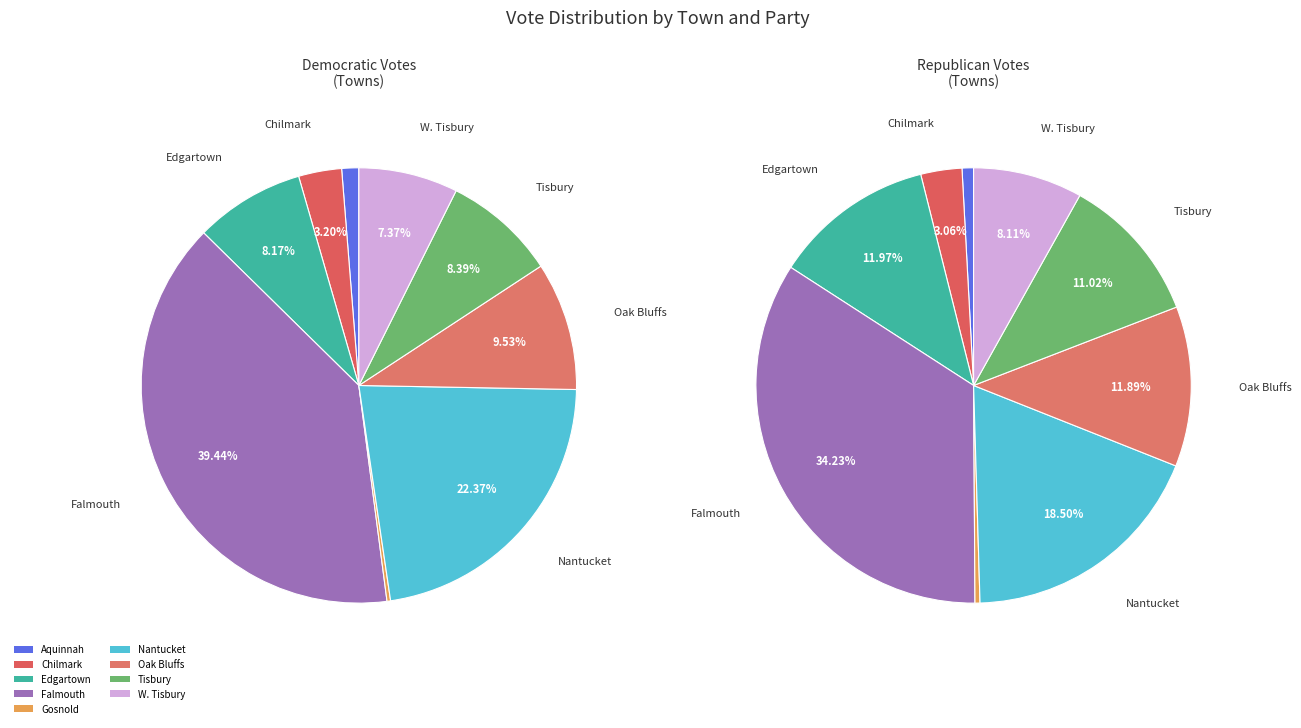

The Edgartown slice represents 18% of the pie. True or false?

False